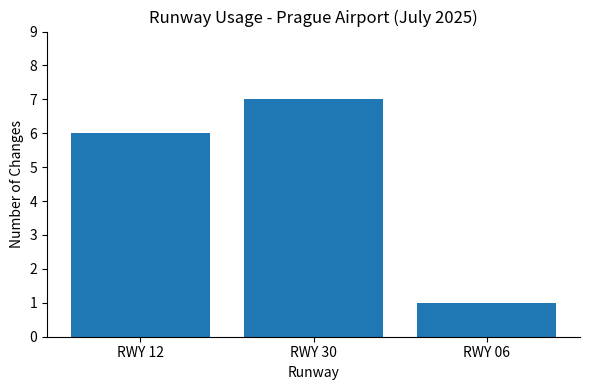

Reading left to right, list all the values displayed in this chart.

6	7	1